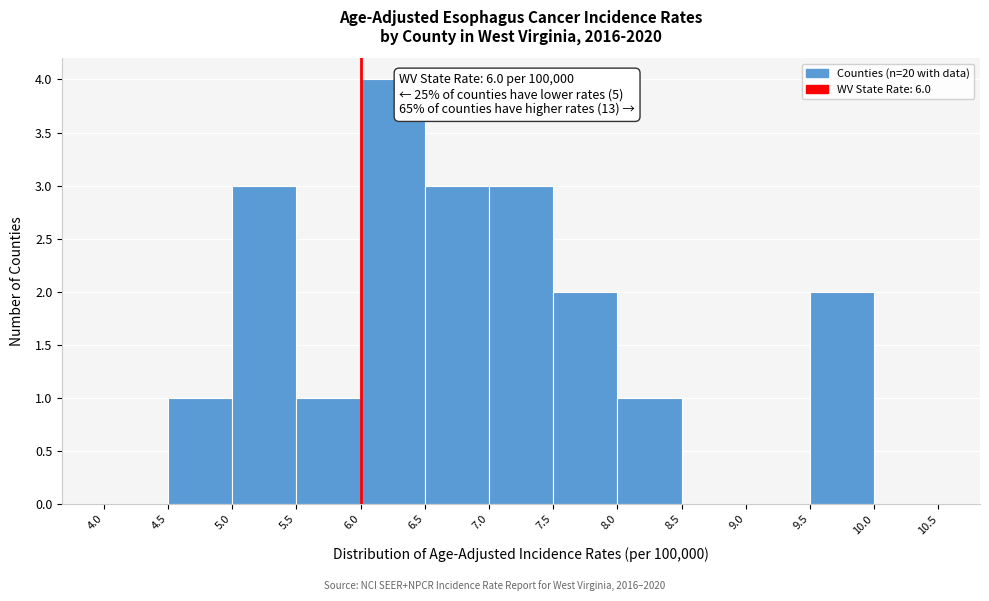

Over which range of the x-axis is the bar tallest?

6.0 to 6.5